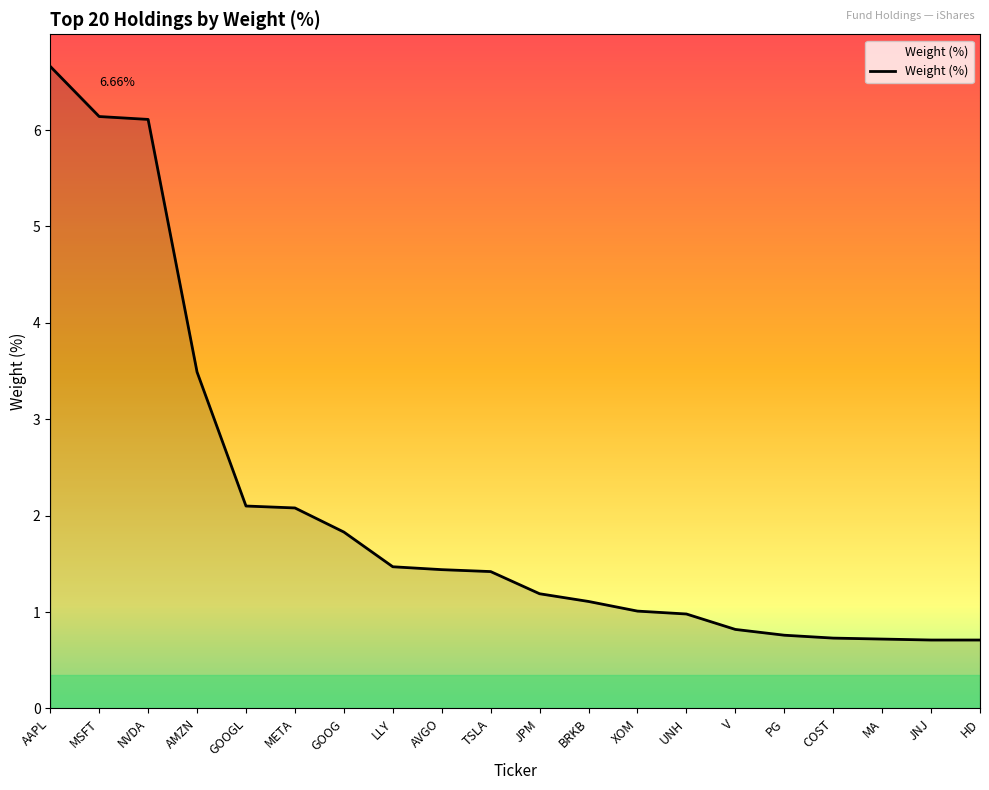

What is the change in value from XOM to COST?

-0.3